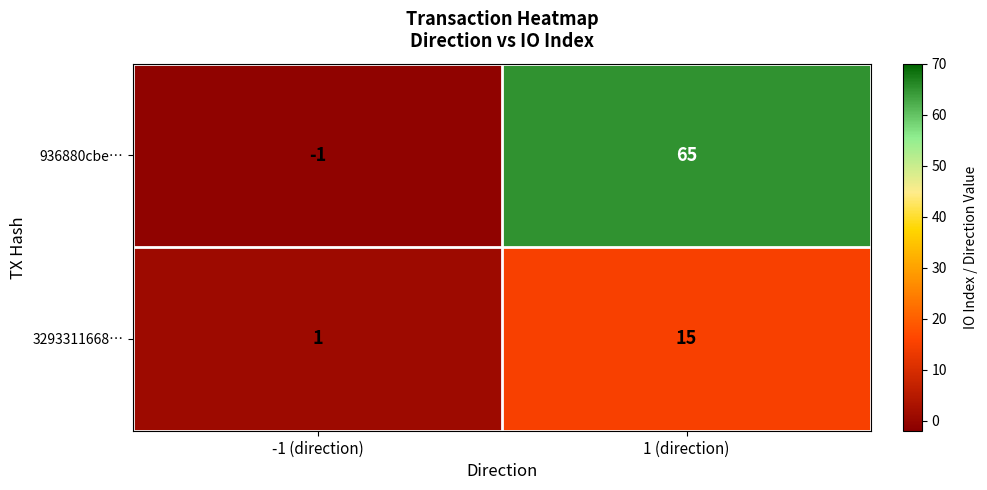

Read the 3293311668… value at 1 (direction), to the nearest 5.

15